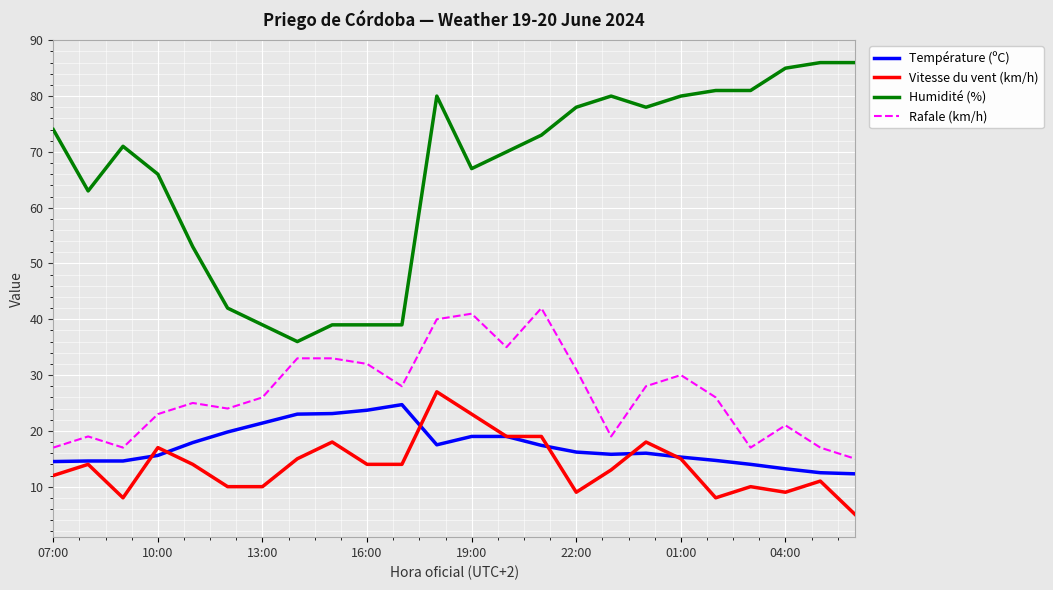

Which series has the largest range (max minus min)?

Humidité (%)